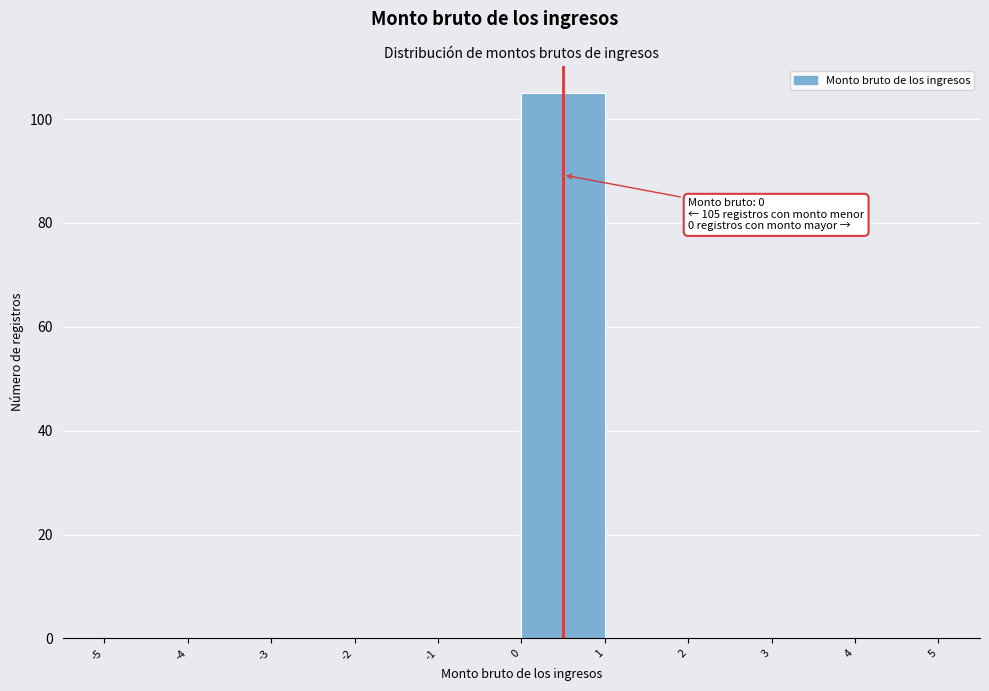

Which range on the x-axis has the tallest bar?

0 to 1